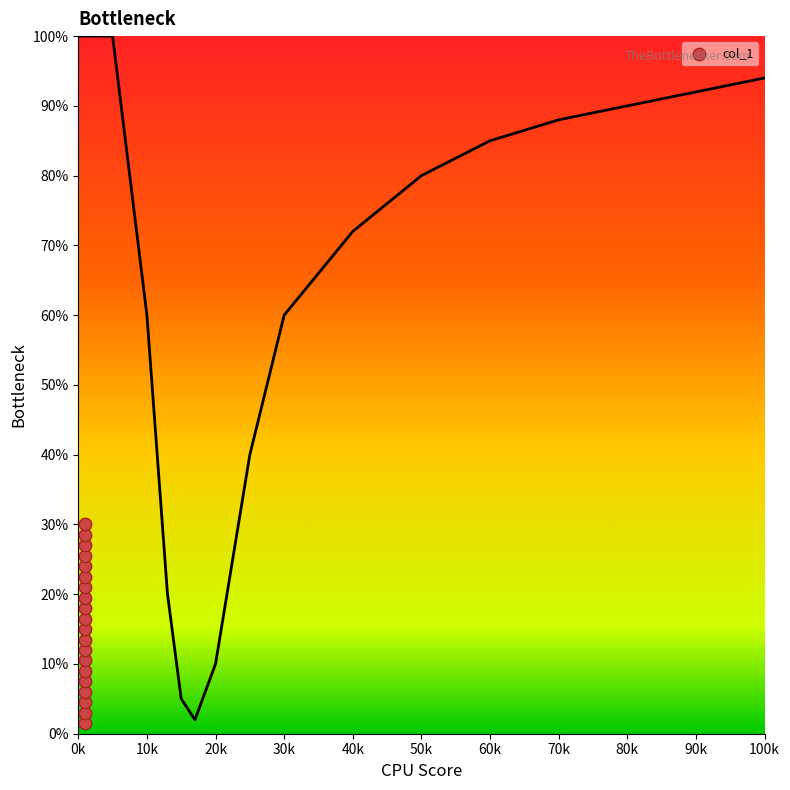

Count the number of points in this scatter plot.

20